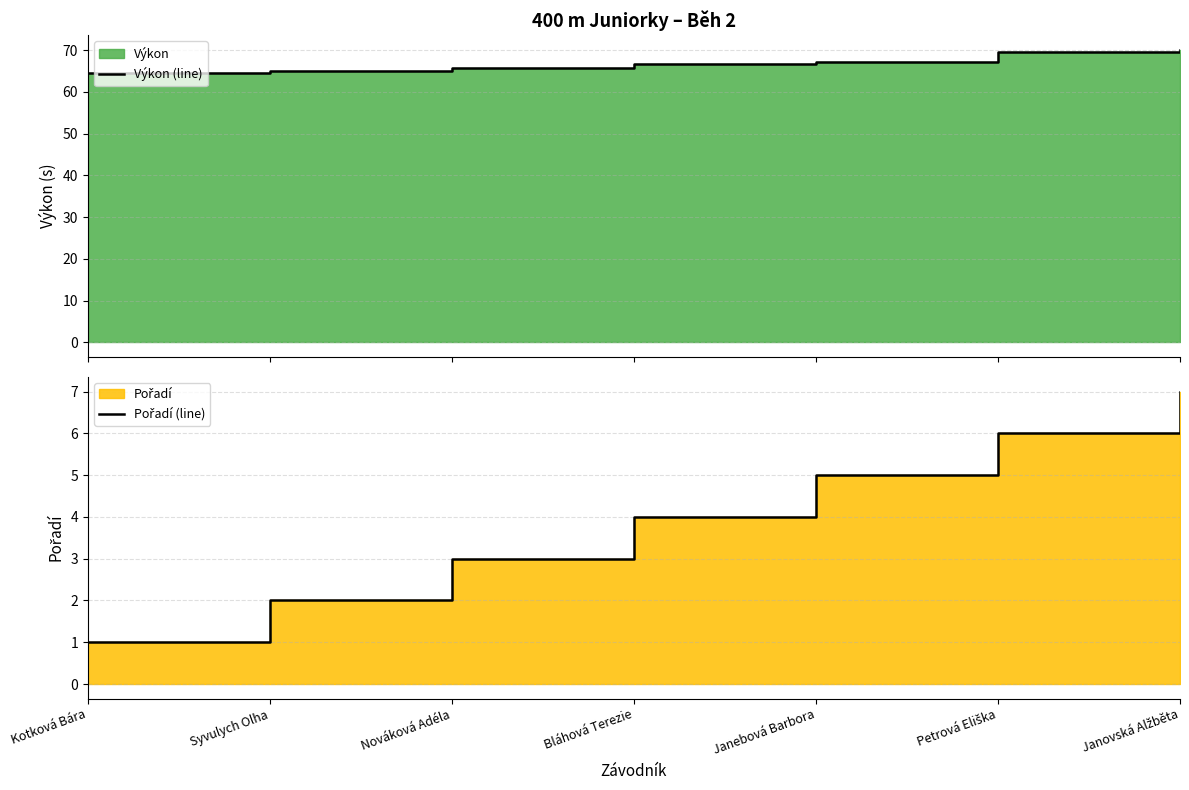

What is the difference between the second highest and minimum values in the Výkon (line) series?

4.8